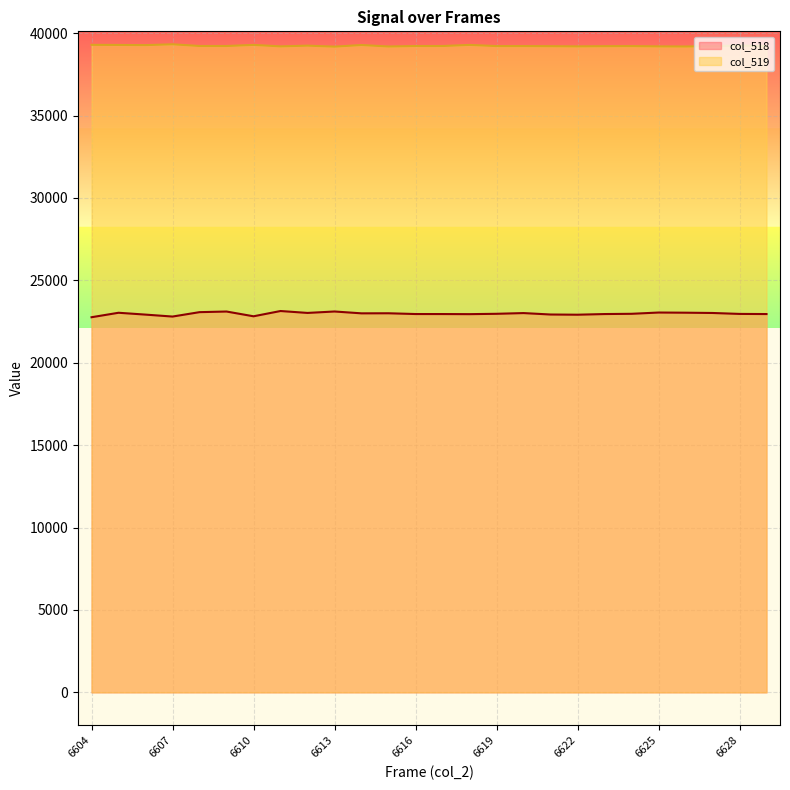

Between 6612 and 6611, which is larger?

6611